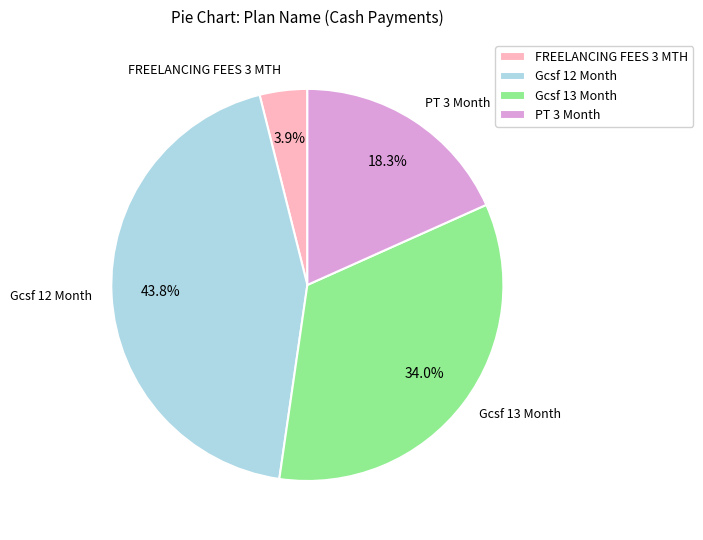

To the nearest percent, what percentage of the pie is Gcsf 12 Month?

44%